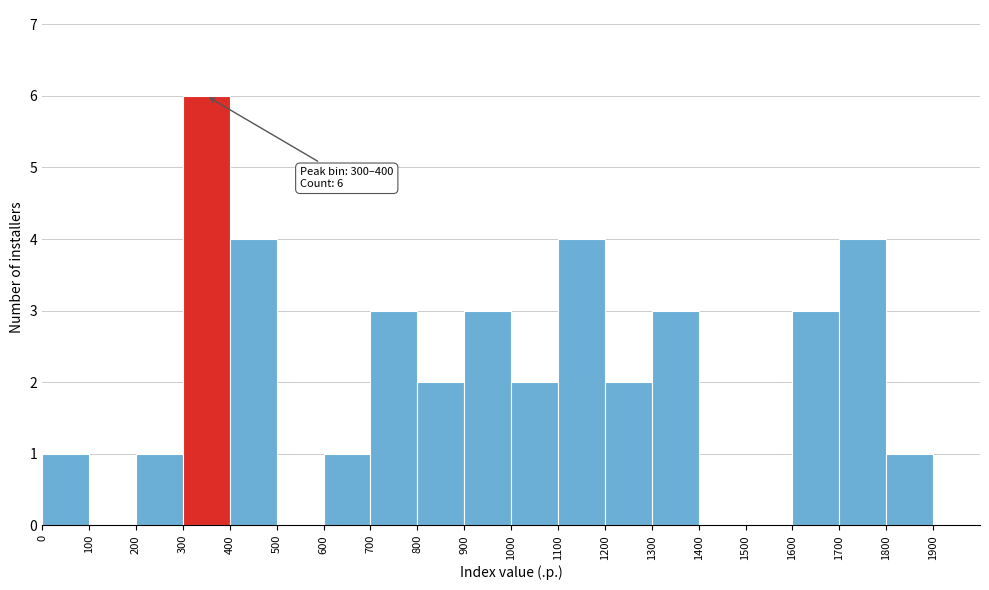

Over which range of the x-axis is the bar tallest?

300 to 400